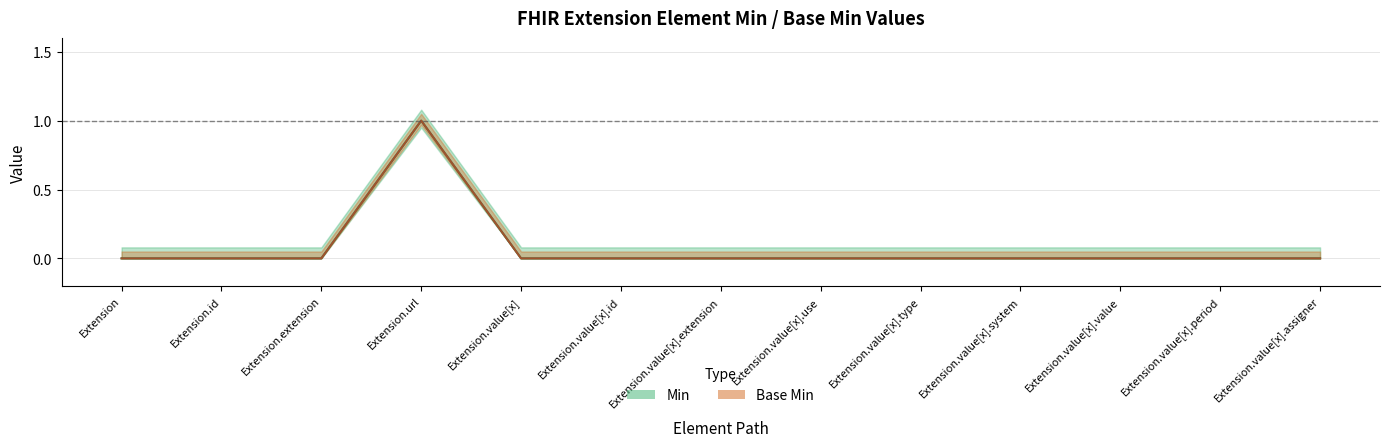

Between Extension.url and Extension.value[x].id, which series saw the biggest shift?

Min